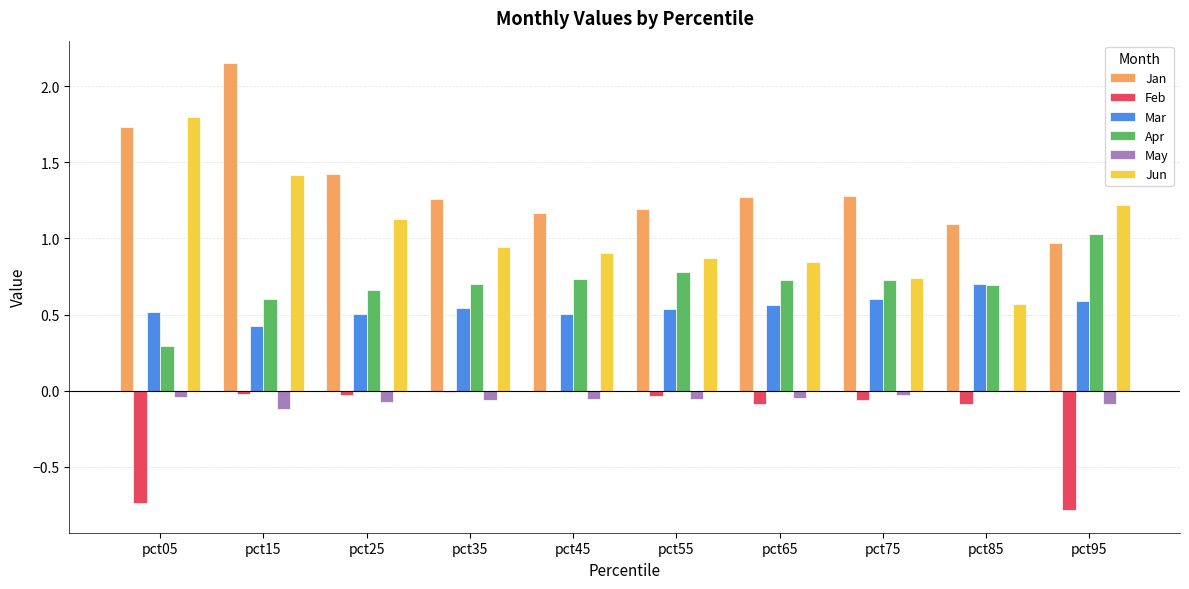

What are all the series names shown in the legend?

Jan, Feb, Mar, Apr, May, Jun